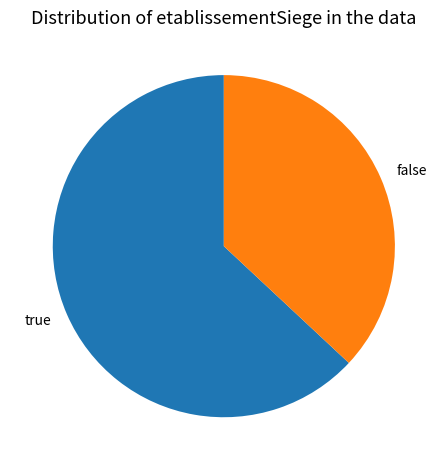

What is the majority slice?

true